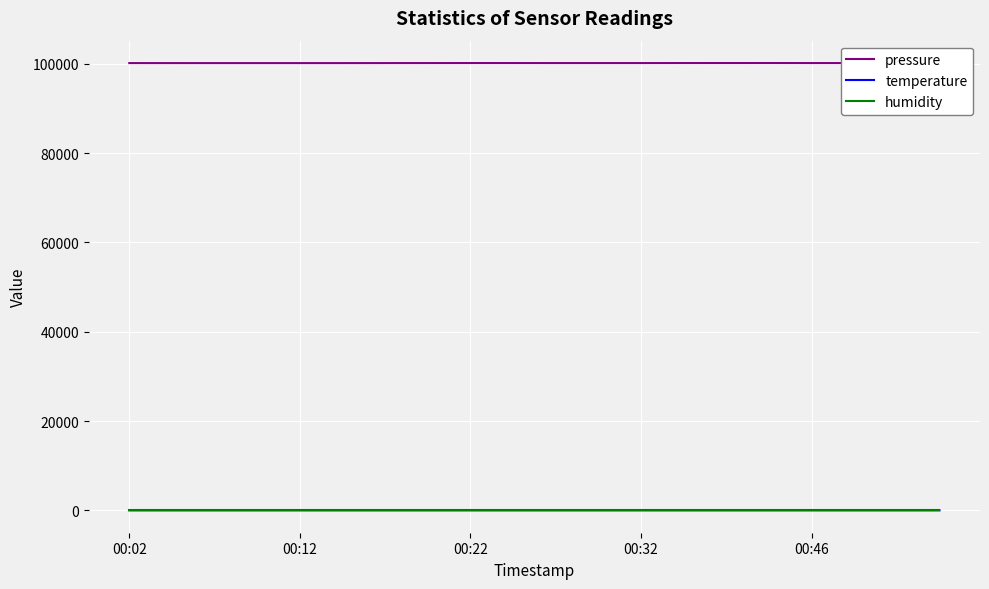

Which series has the widest spread of values?

pressure